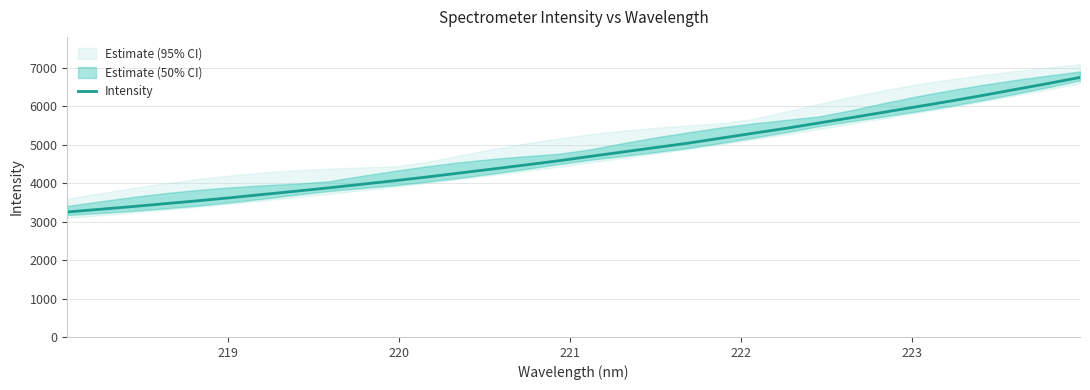

What is the highest value of the Intensity series?

6750.5